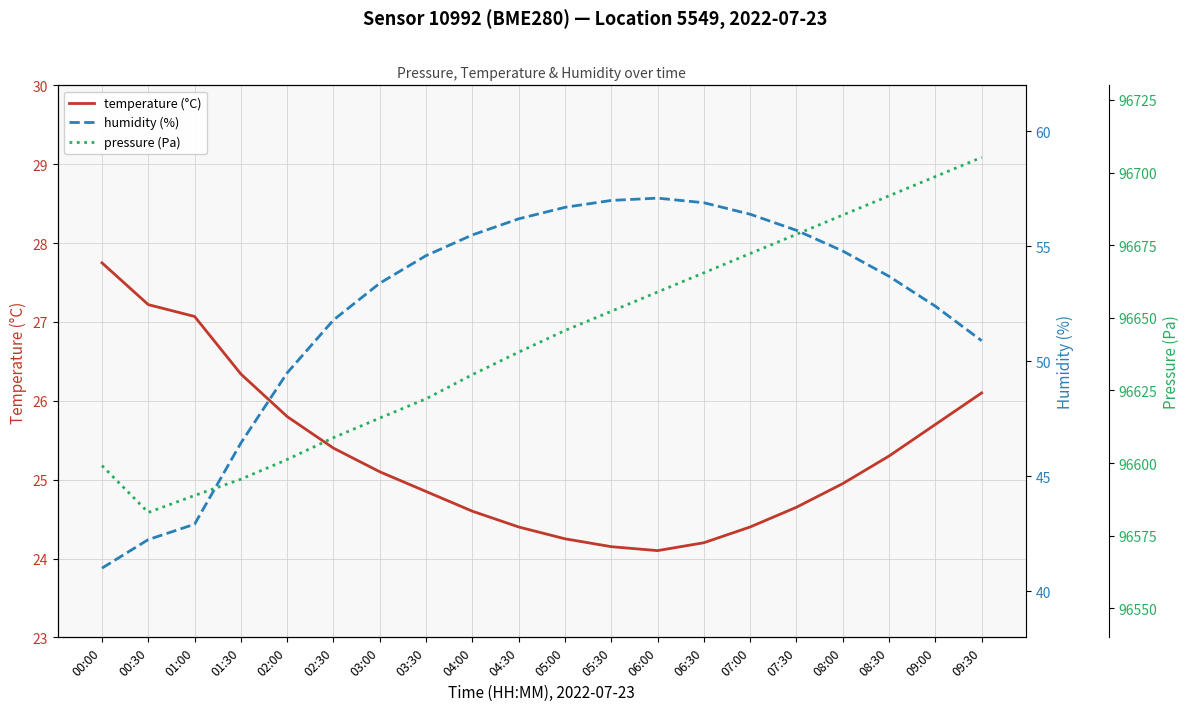

What is the maximum value shown in the chart?

96705.2